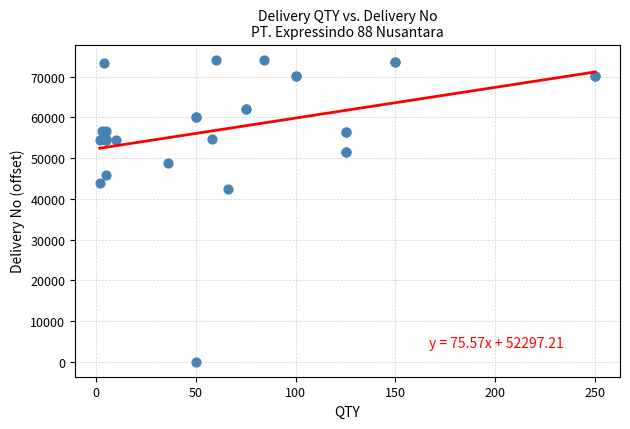

What Y value in the scatter plot is closest to 37108?

42516